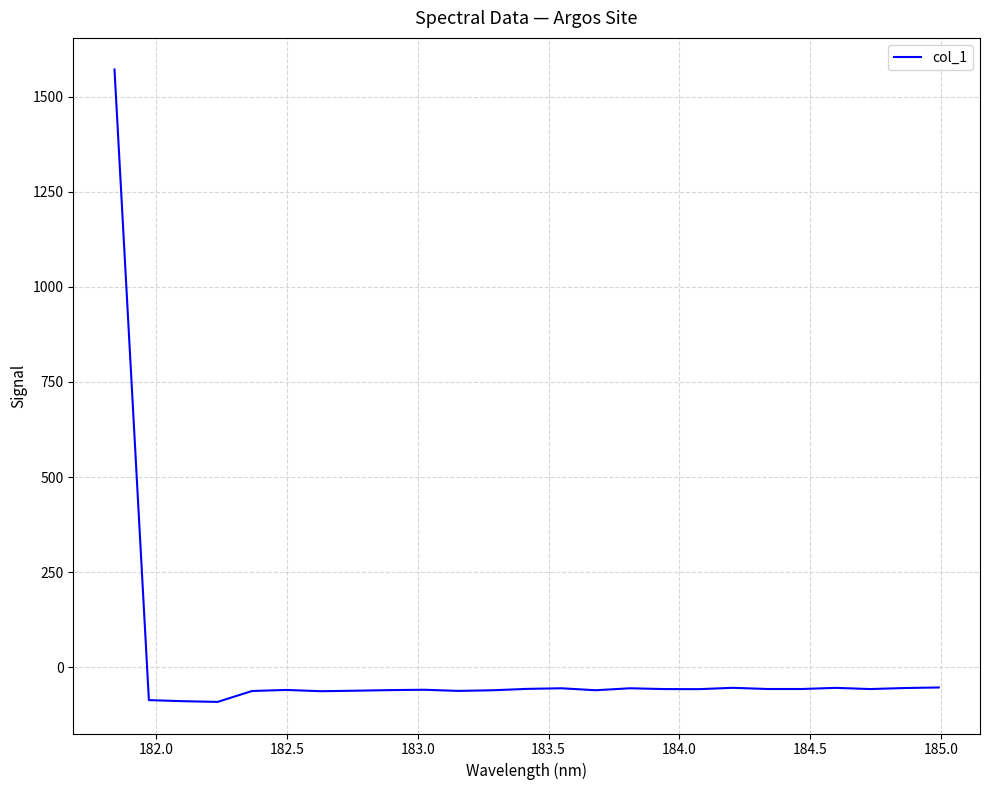

What is the difference between the maximum and minimum values?

1661.9